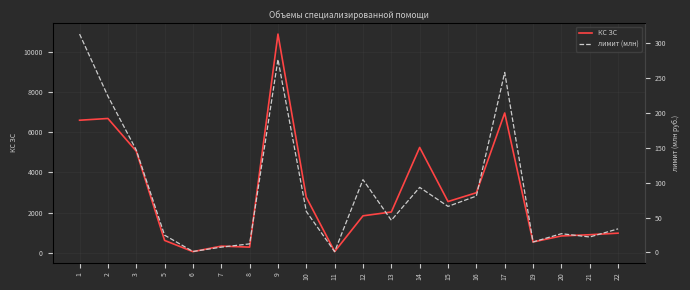

What value does the КС ЗС series have at 12?

1836